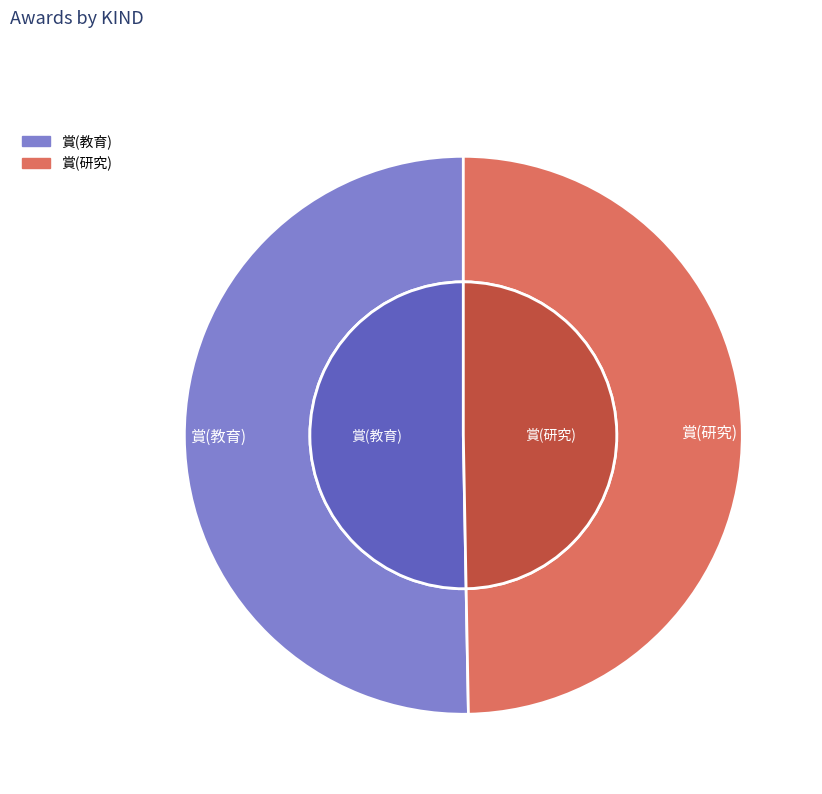

To the nearest percent, what percentage of the pie is 賞(研究)?

50%